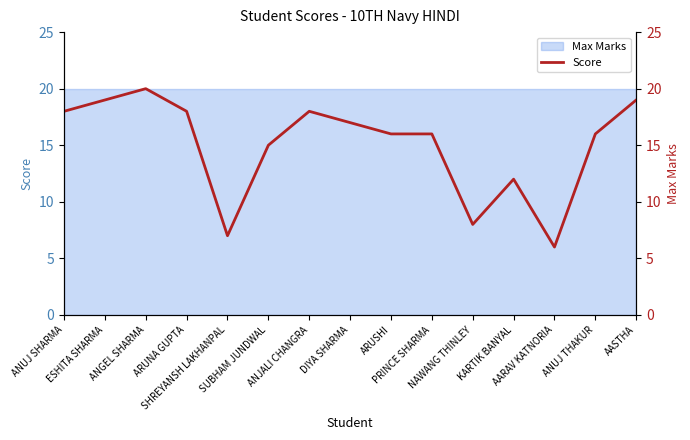

True or false: there are more than 1 points higher than both neighbors.

True